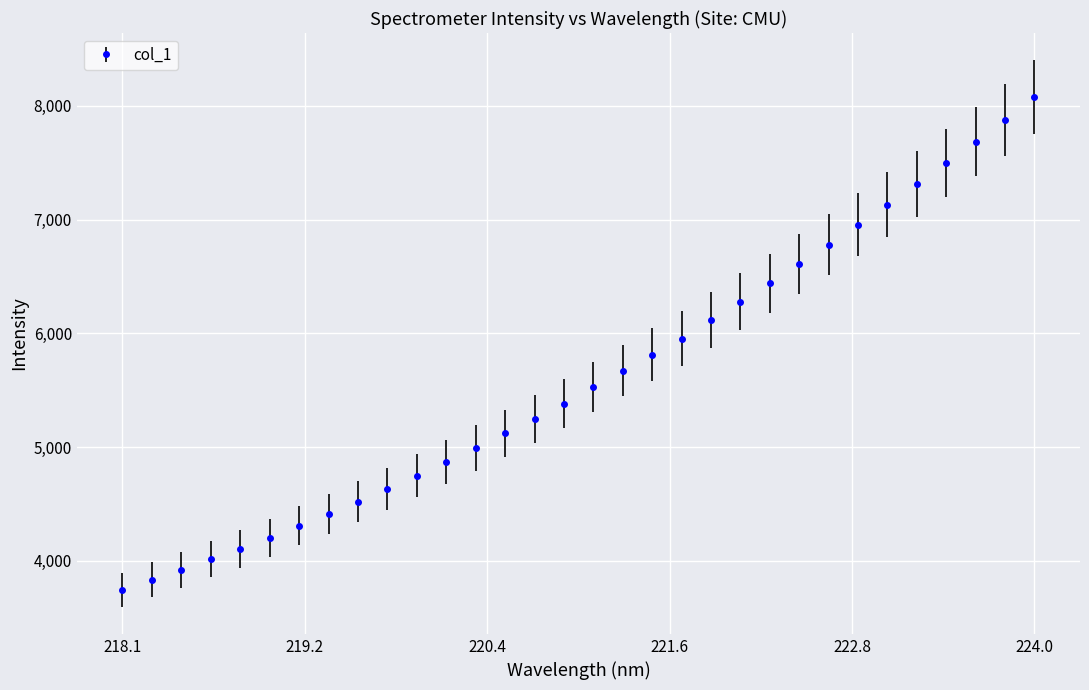

What is the difference between the maximum and second lowest values?

4246.4